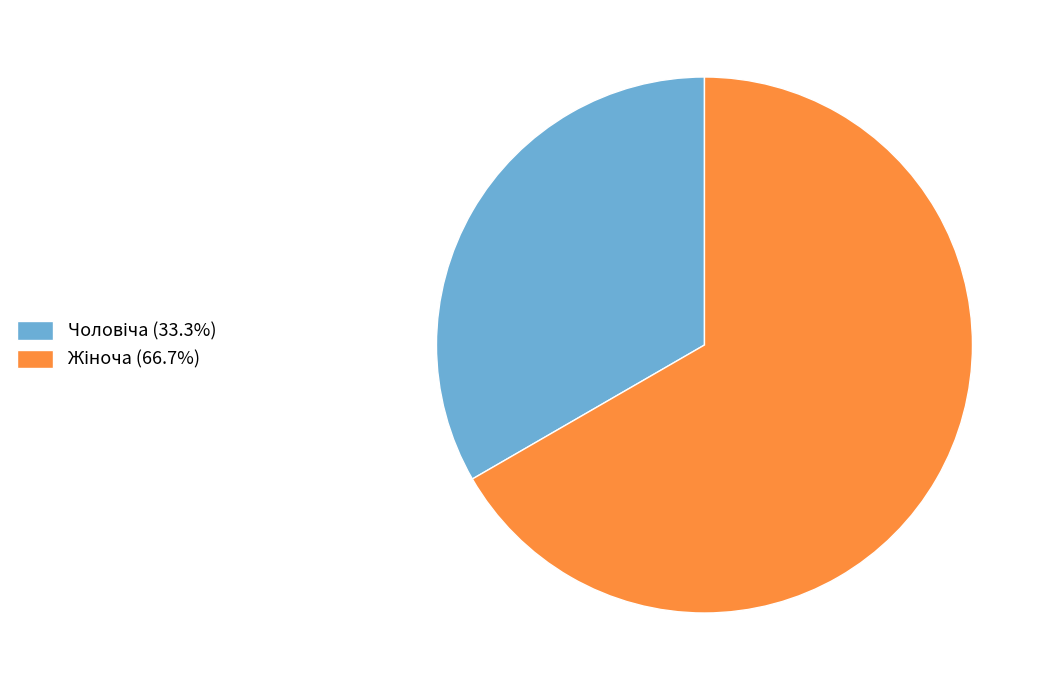

Does any single category account for the majority?

Yes